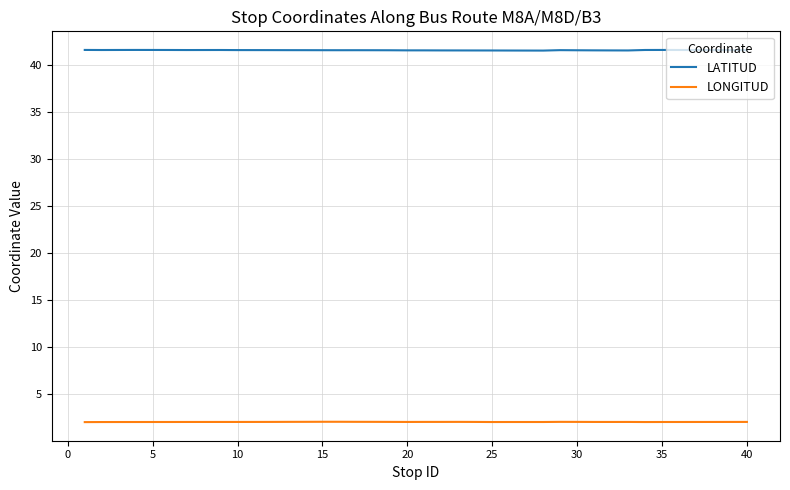

List the series in order of their overall mean, lowest first.

LONGITUD, LATITUD